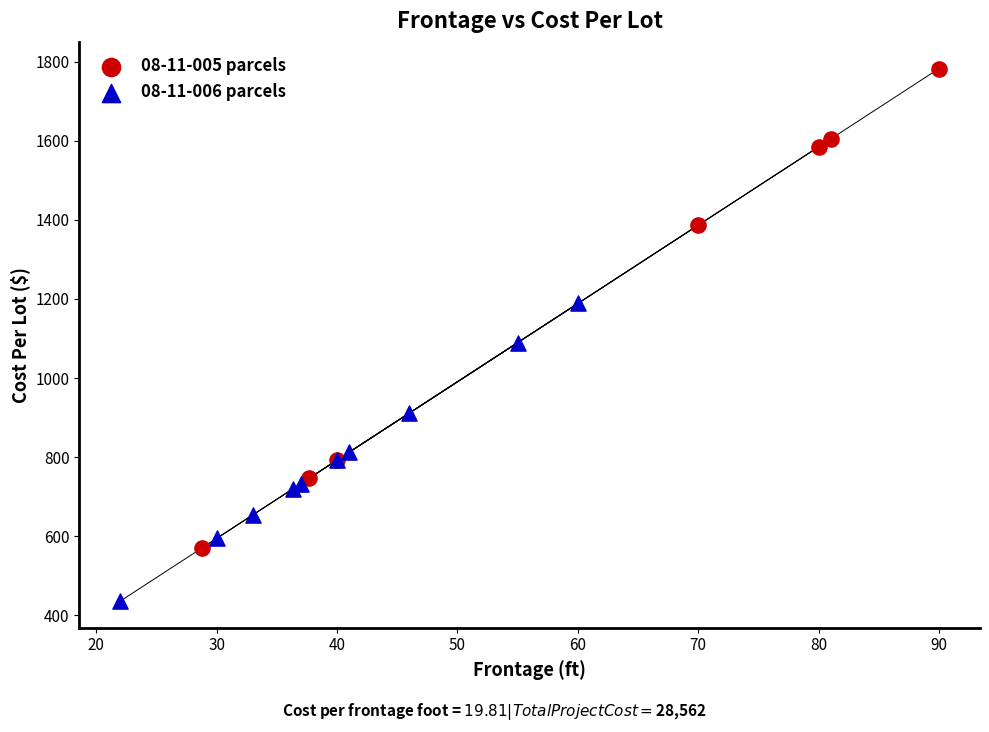

Which series reaches the maximum Y coordinate?

08-11-005 parcels